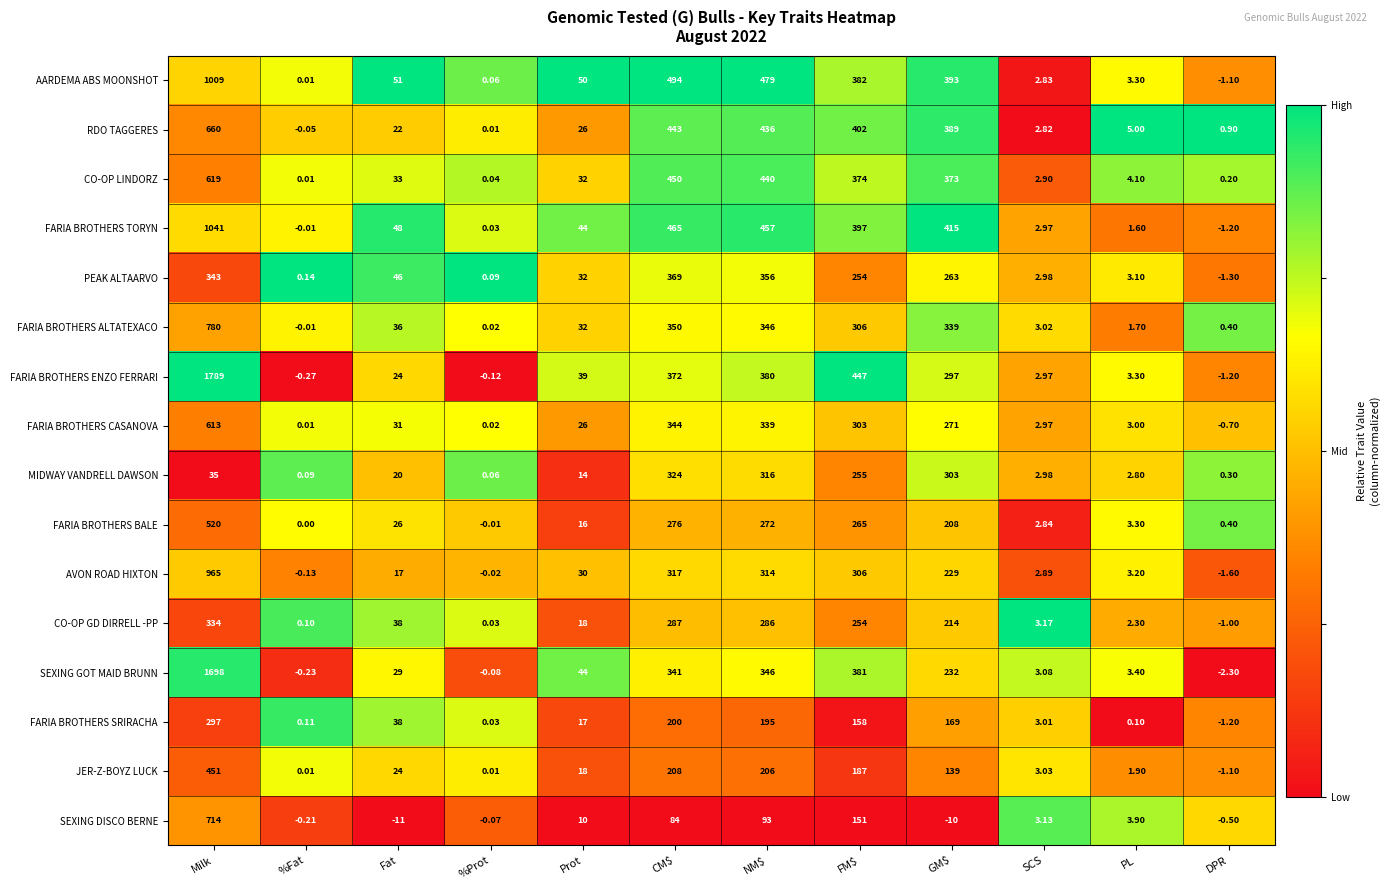

How many negative values does the FARIA BROTHERS TORYN series have?

2